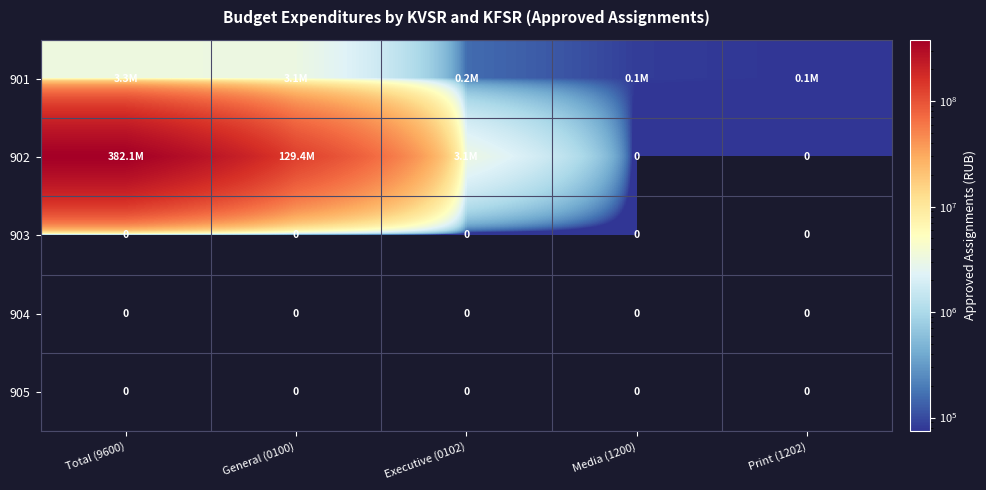

At which category does the chart reach its peak across all series?

Total (9600)